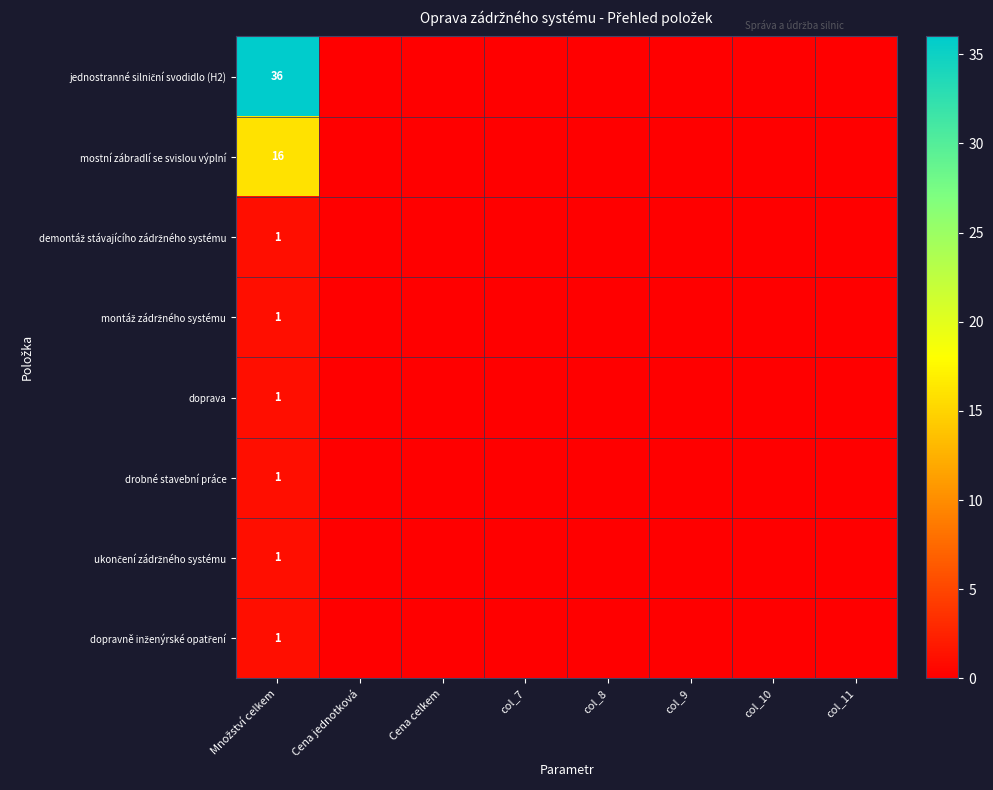

Is the value of mostní zábradlí se svislou výplní at Cena celkem greater than the value of demontáž stávajícího zádržného systému at Množství celkem?

No